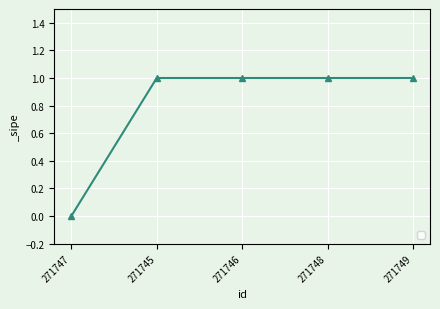

How many lines are shown in the chart?

1